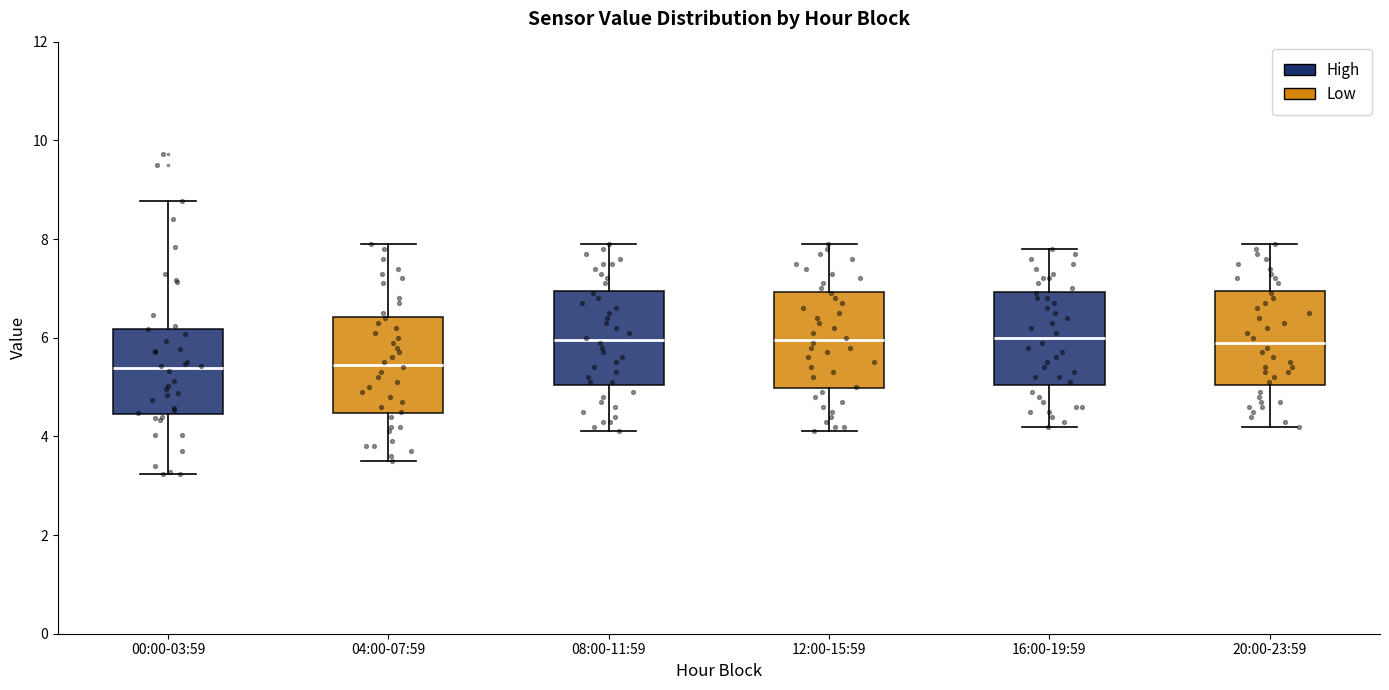

Reading left to right, transcribe this box plot: for each box, give where its median line is, the range the box spans, and where its two whiskers end, as read against the y-axis. The values are not printed on the chart, so give them approximately, as read against the axis.

00:00-03:59: median 5.4, box 4.4 to 6.2, whiskers 3.2 to 8.8
04:00-07:59: median 5.4, box 4.4 to 6.4, whiskers 3.6 to 8.0
08:00-11:59: median 6.0, box 5.0 to 7.0, whiskers 4.2 to 8.0
12:00-15:59: median 6.0, box 5.0 to 7.0, whiskers 4.2 to 8.0
16:00-19:59: median 6.0, box 5.0 to 7.0, whiskers 4.2 to 7.8
20:00-23:59: median 6.0, box 5.0 to 7.0, whiskers 4.2 to 8.0